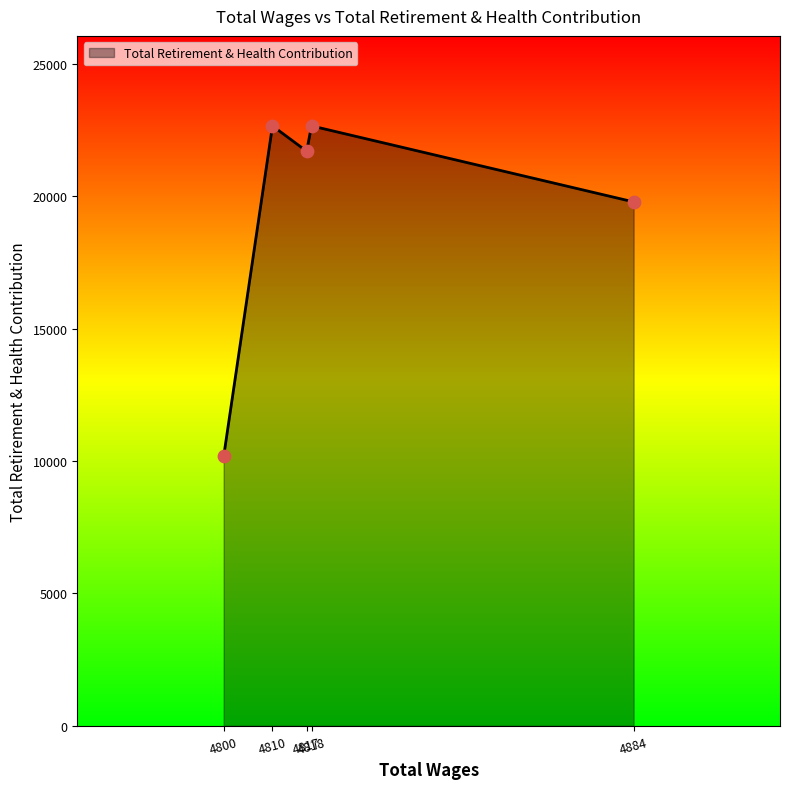

True or false: there are more than 0 points higher than both neighbors.

True